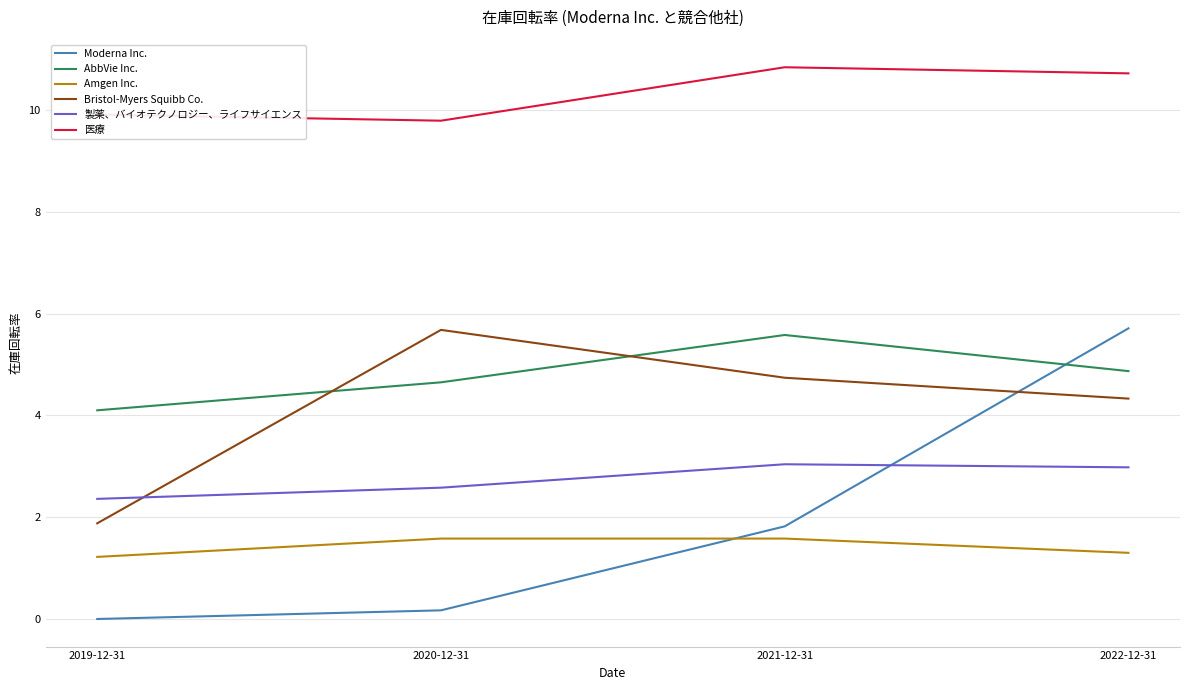

Reading left to right, what are all the values shown in this chart?

Moderna Inc.: 2022-12-31=5.7	2021-12-31=1.8	2020-12-31=0.2	2019-12-31=0.0
AbbVie Inc.: 2022-12-31=4.9	2021-12-31=5.6	2020-12-31=4.7	2019-12-31=4.1
Amgen Inc.: 2022-12-31=1.3	2021-12-31=1.6	2020-12-31=1.6	2019-12-31=1.2
Bristol-Myers Squibb Co.: 2022-12-31=4.3	2021-12-31=4.7	2020-12-31=5.7	2019-12-31=1.9
製薬、バイオテクノロジー、ライフサイエンス: 2022-12-31=3.0	2021-12-31=3.0	2020-12-31=2.6	2019-12-31=2.4
医療: 2022-12-31=10.7	2021-12-31=10.8	2020-12-31=9.8	2019-12-31=9.9